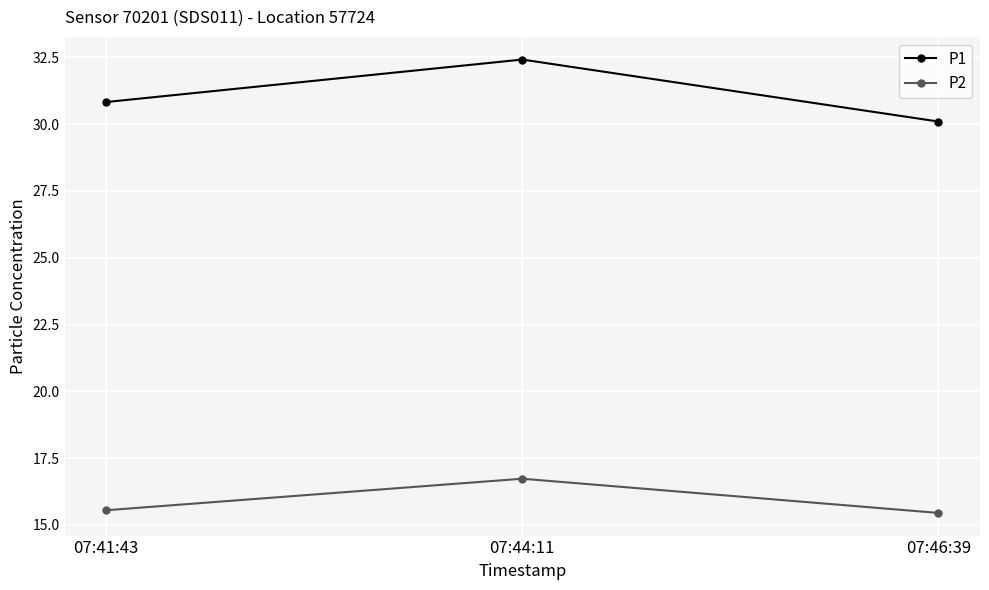

How many lines are shown in the chart?

2